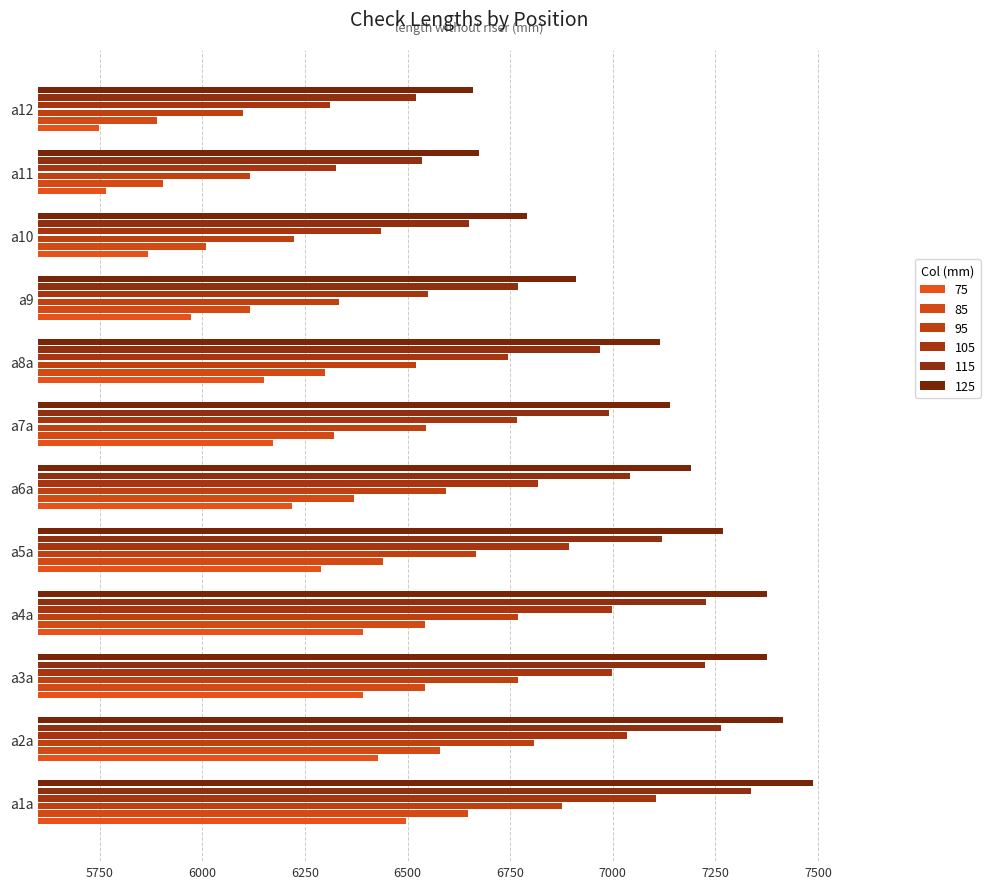

At which category is the sum across all series the highest?

a1a